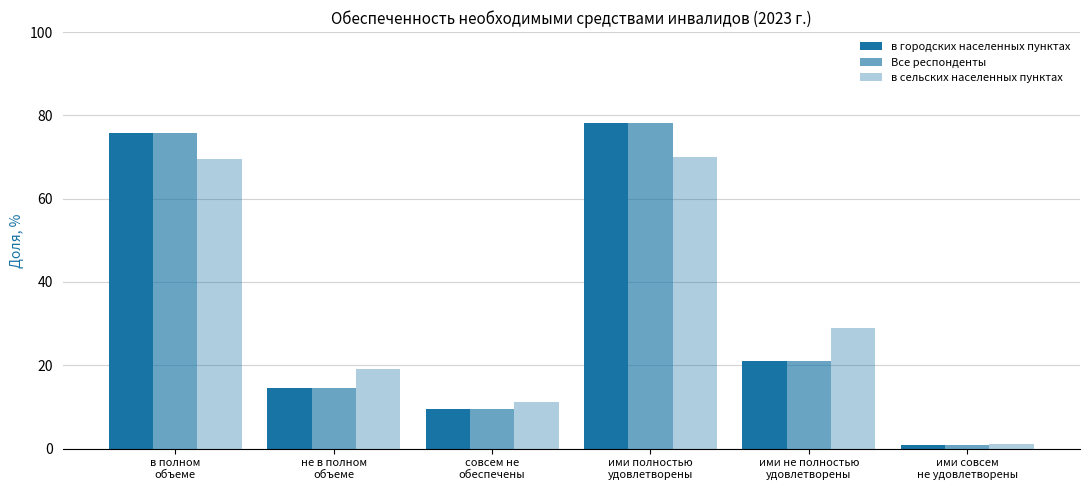

What is the total value across all series at ими полностью
удовлетворены?

226.3